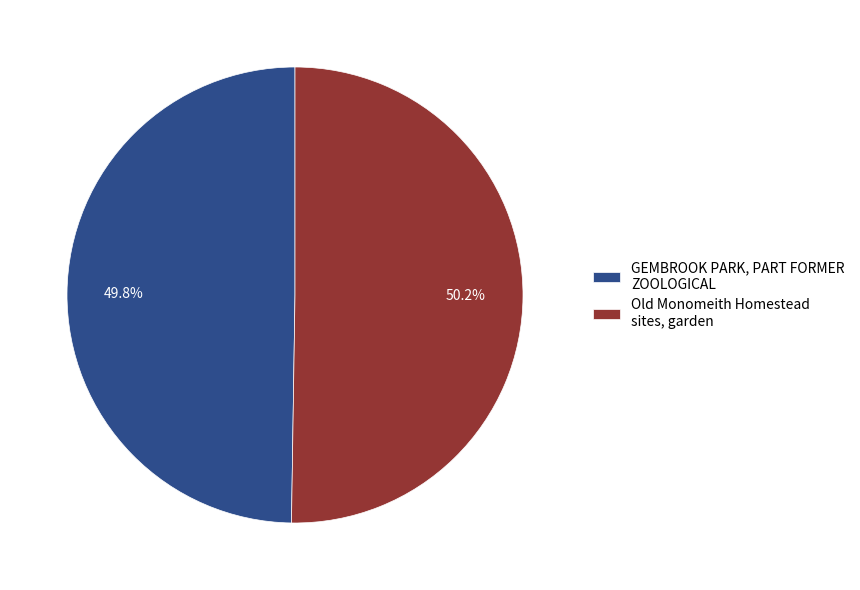

To the nearest percent, what percentage of the pie is Old Monomeith Homestead sites, garden?

50%